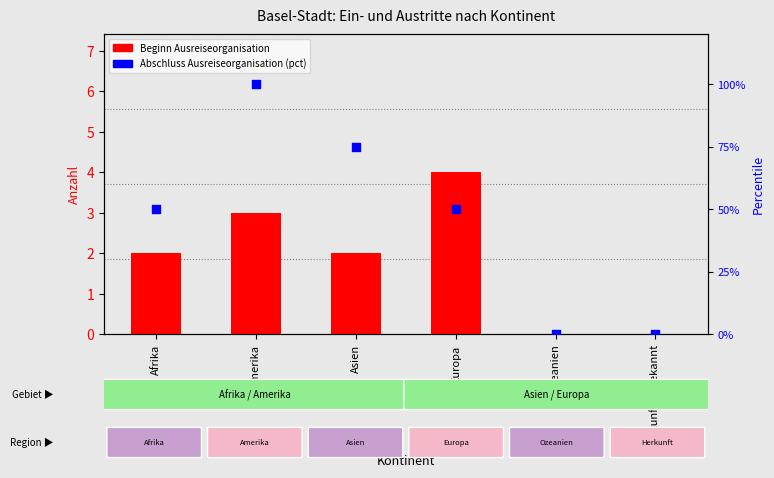

What is the total value across all series at Afrika?

52